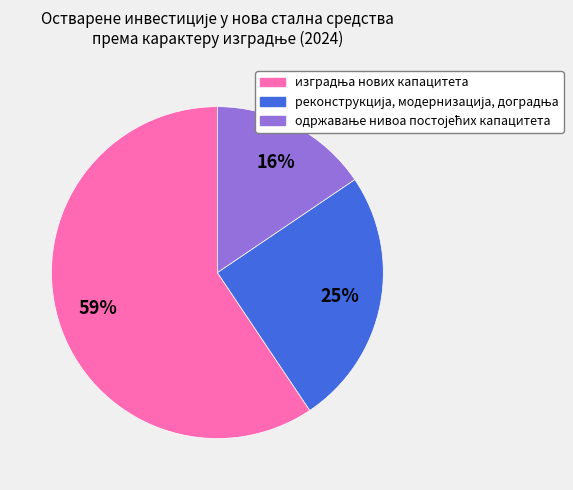

To the nearest percent, what is the average slice percentage?

33%